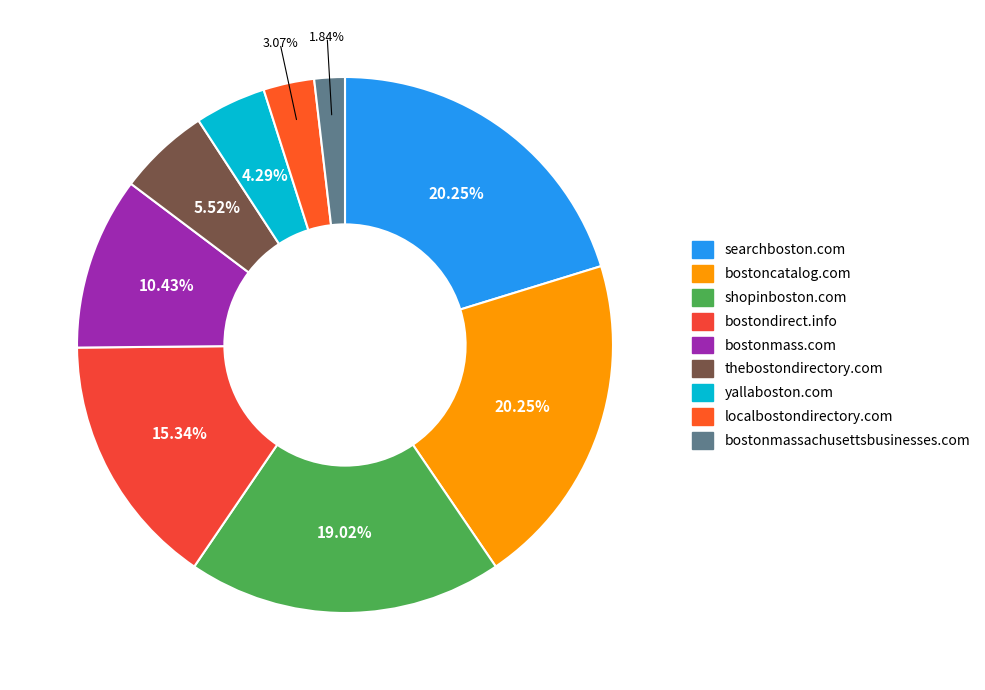

Is there any slice that represents more than half of the pie?

No